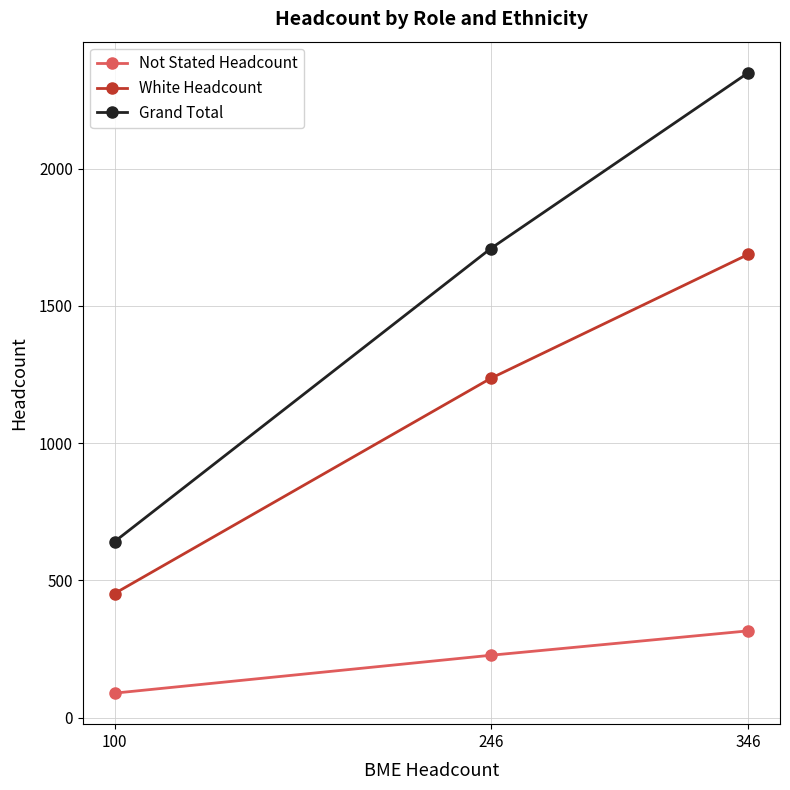

Does the chart have visible grid lines?

Yes